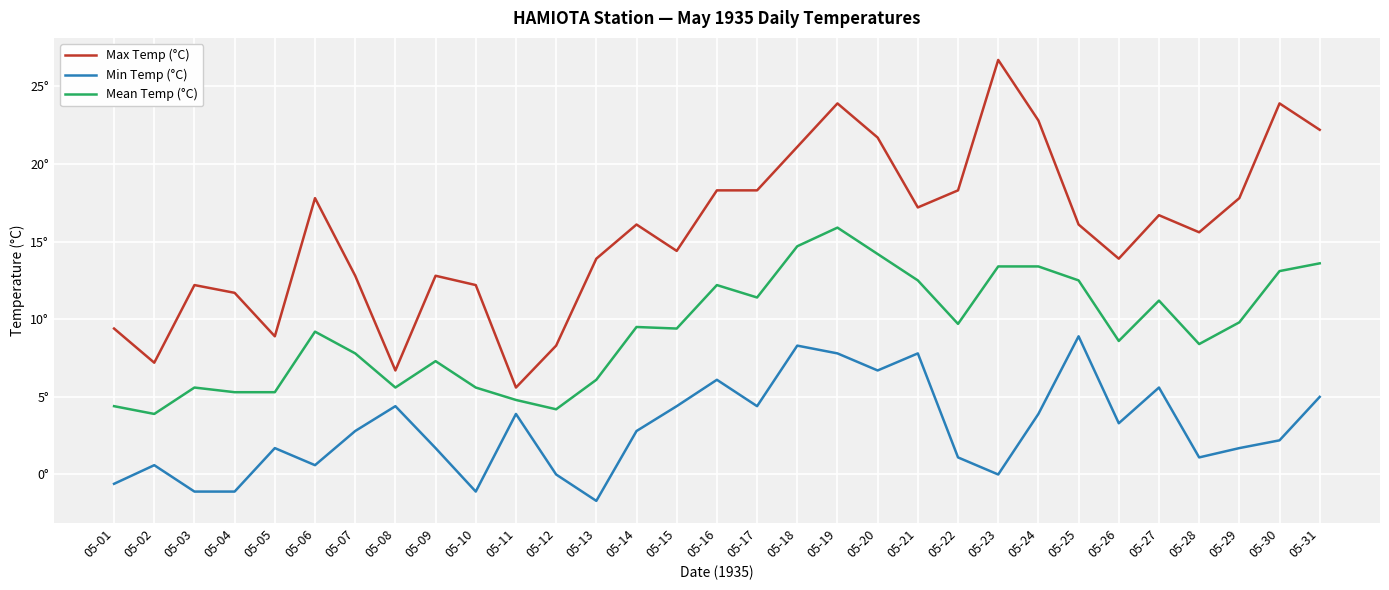

At which category is the sum across all series the highest?

05-19